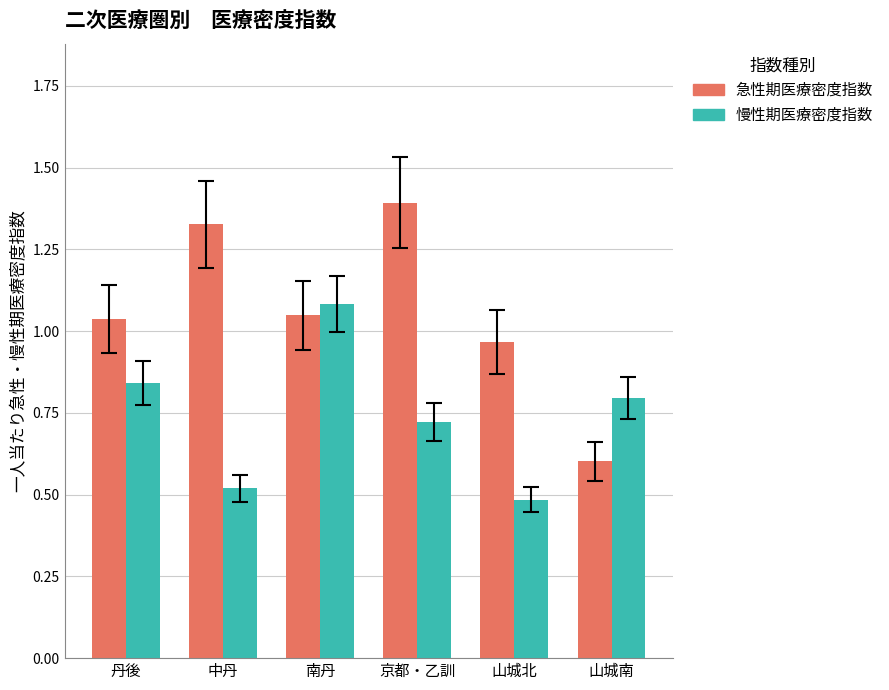

What is the label of the 1st bar from the right?

山城南